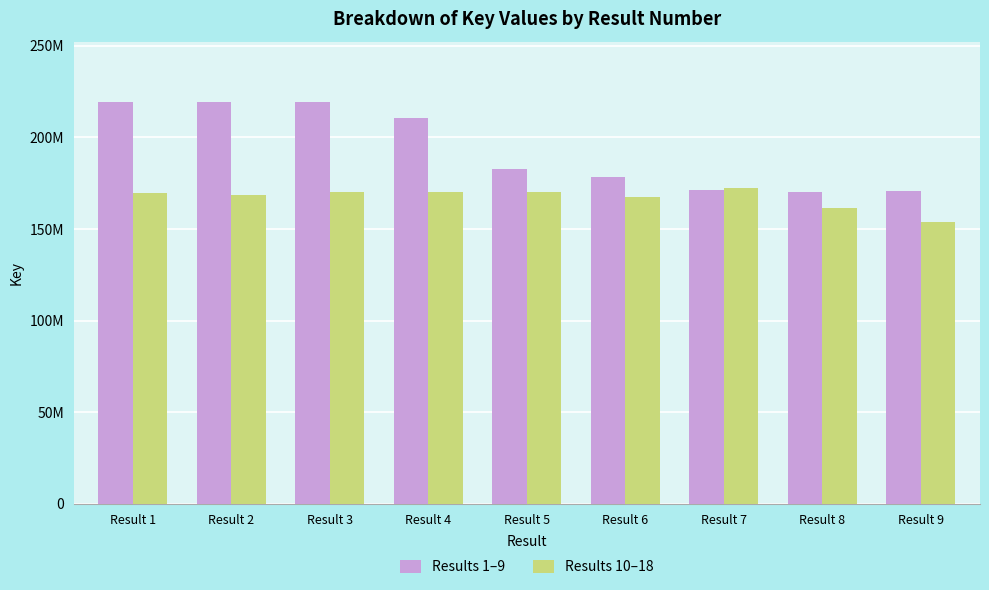

Rank the series by their average value, from lowest to highest.

Results 10–18, Results 1–9